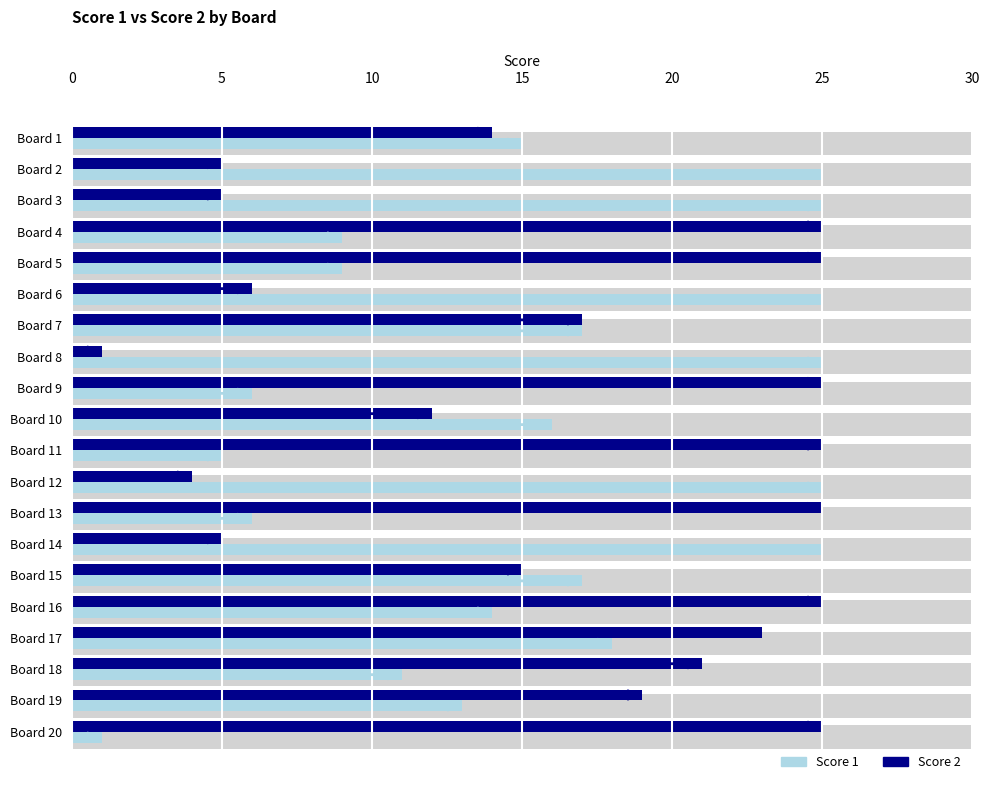

What is the smallest value displayed?

1